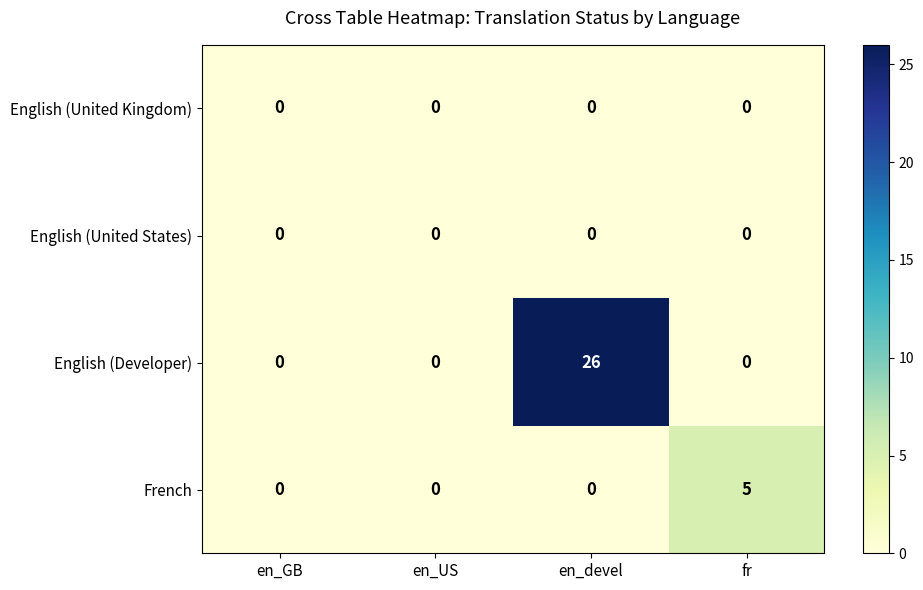

Between en_devel and fr, which series saw the biggest shift?

English (Developer)